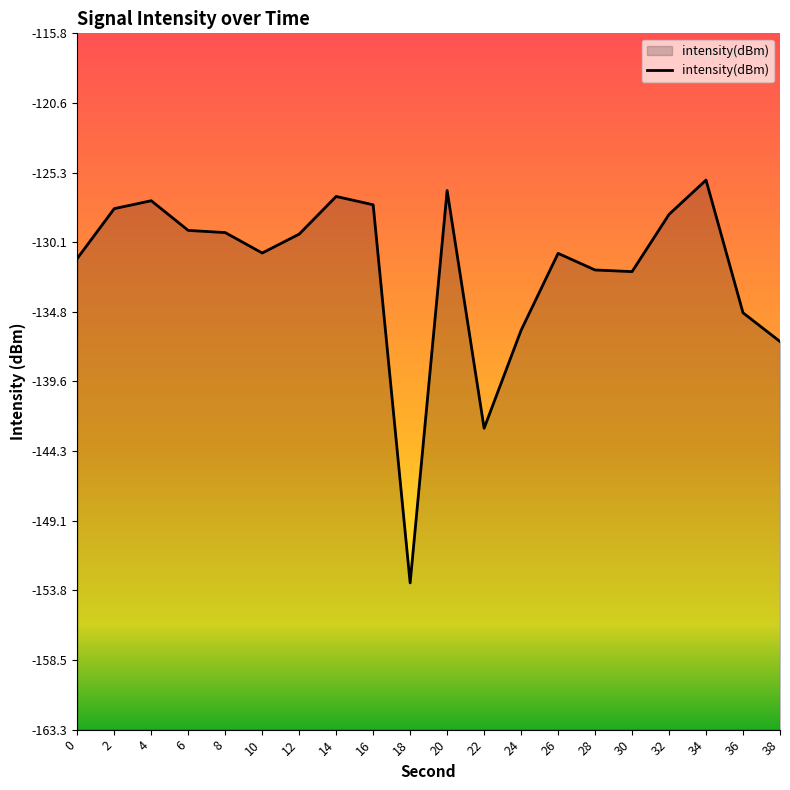

At which category does the data reach its first local valley?

10